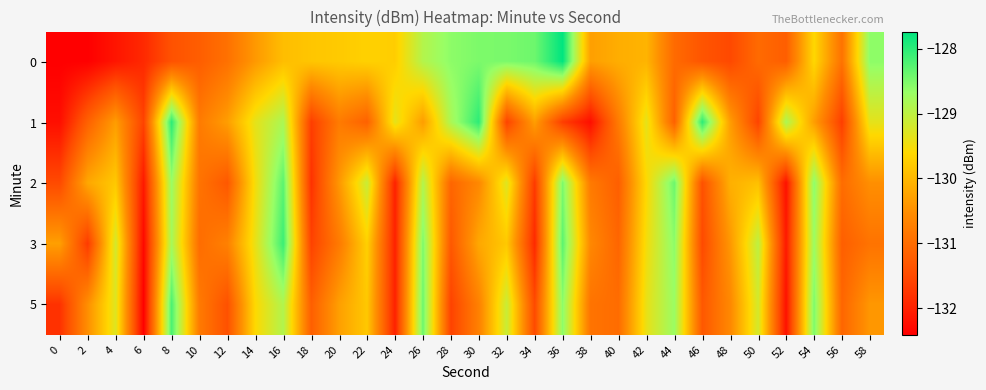

Rank the series by their maximum value, from highest to lowest.

0, 1, 3, 5, 2